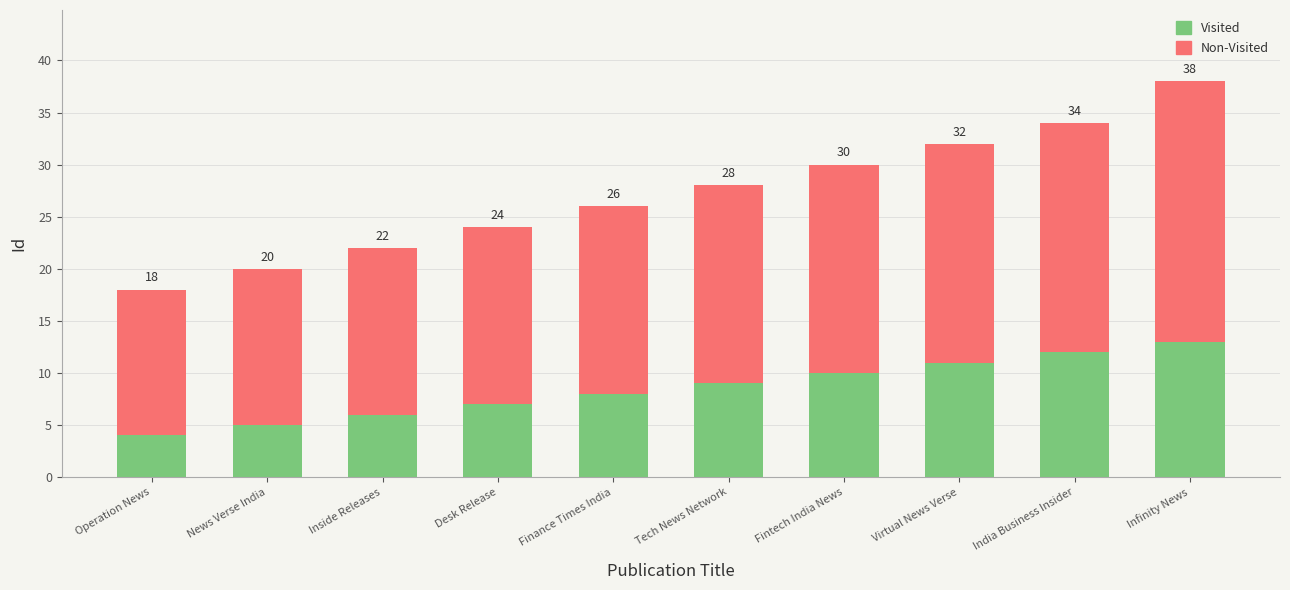

Is it true that Non-Visited equals 7 at Fintech India News?

False